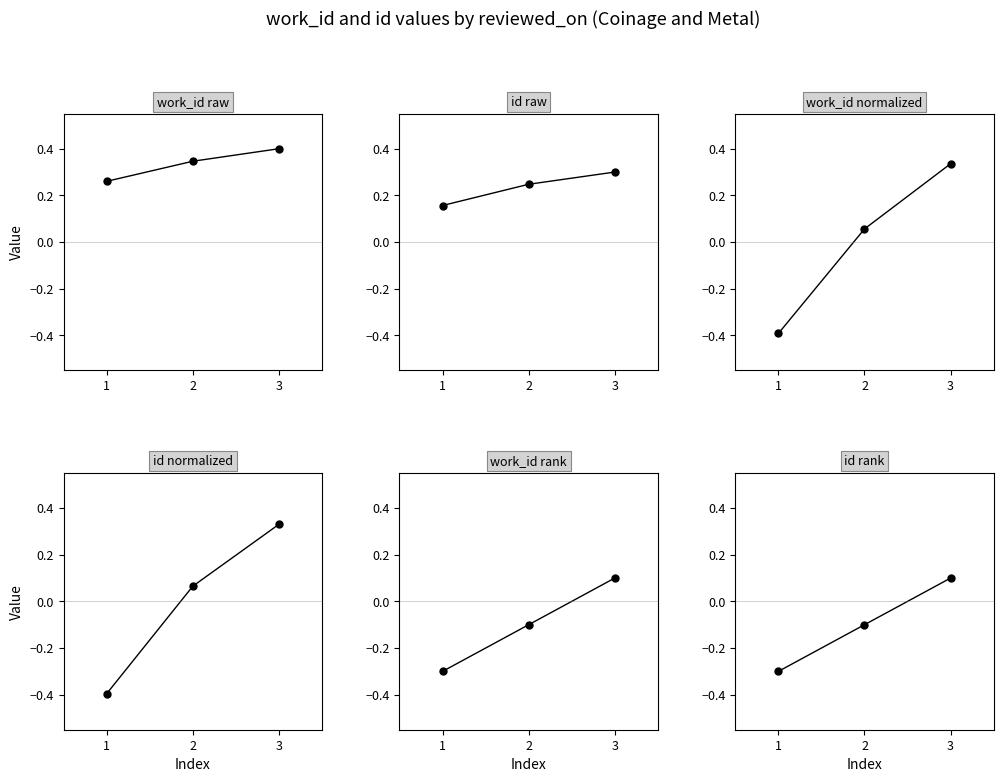

Which series has the largest total across all categories?

work_id raw